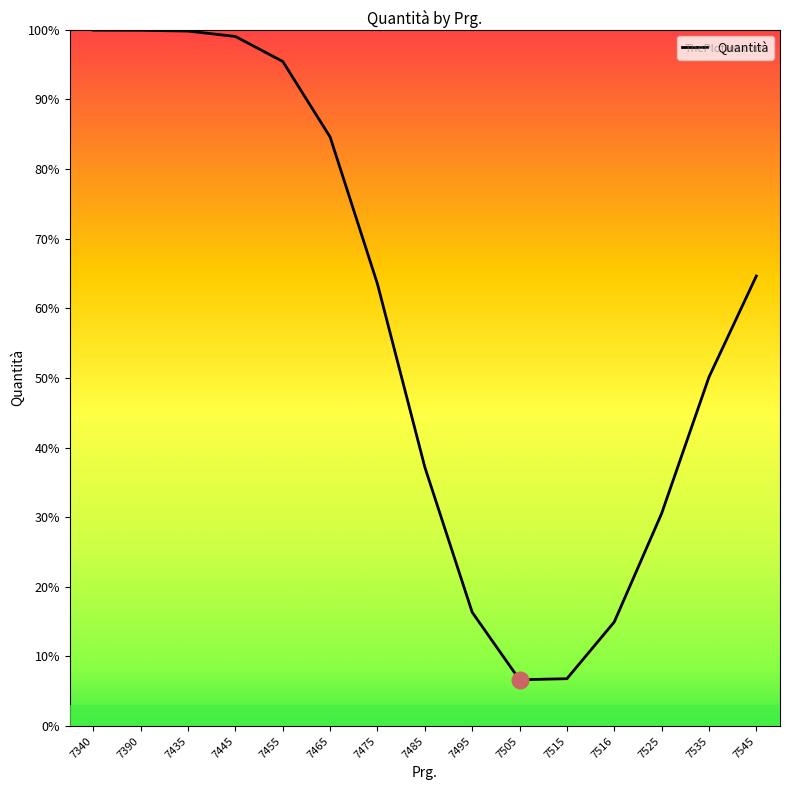

Reading left to right, what are all the values shown in this chart?

7340=1.0	7390=1.0	7435=1.0	7445=1.0	7455=1.0	7465=0.8	7475=0.6	7485=0.4	7495=0.2	7505=0.1	7515=0.1	7516=0.1	7525=0.3	7535=0.5	7545=0.6